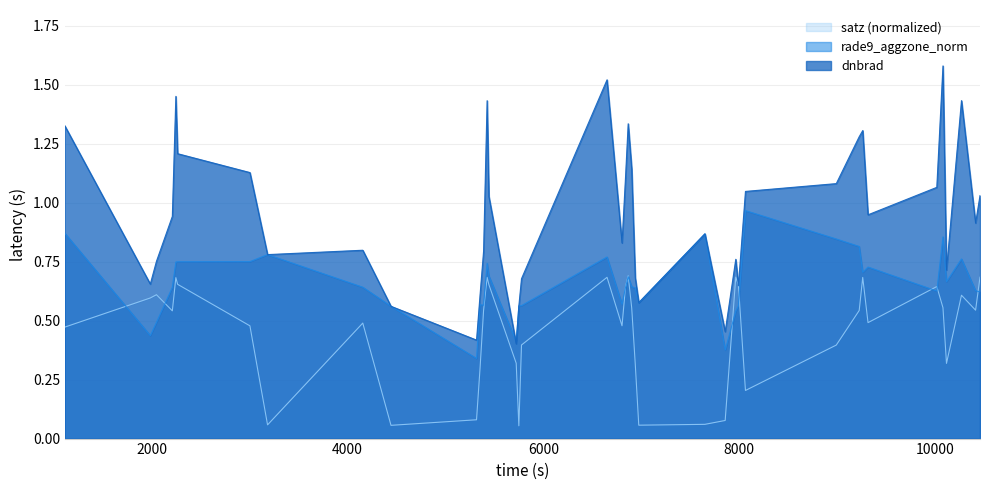

What is the average value of the rade9_aggzone_norm series?

0.7